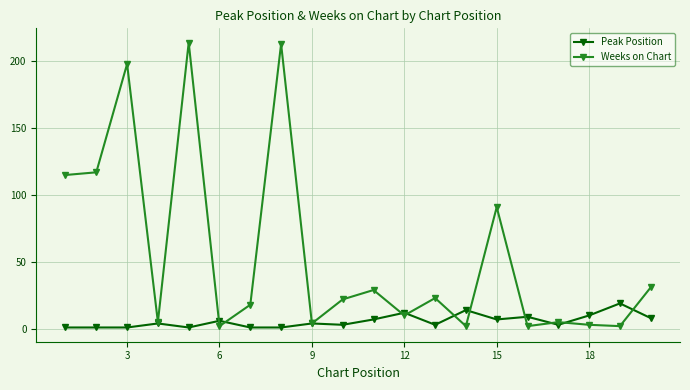

True or false: Weeks on Chart and Peak Position cross at least once.

True